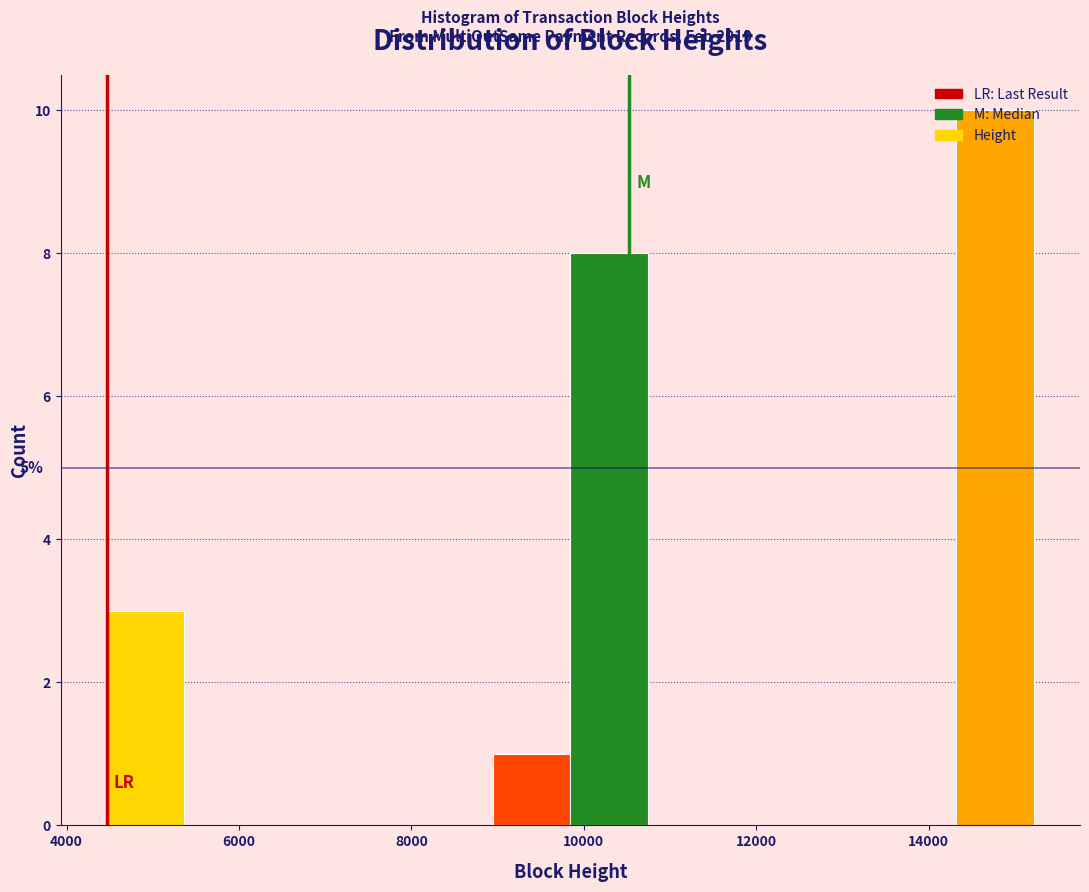

Which range on the x-axis has the tallest bar?

14400 to 15200